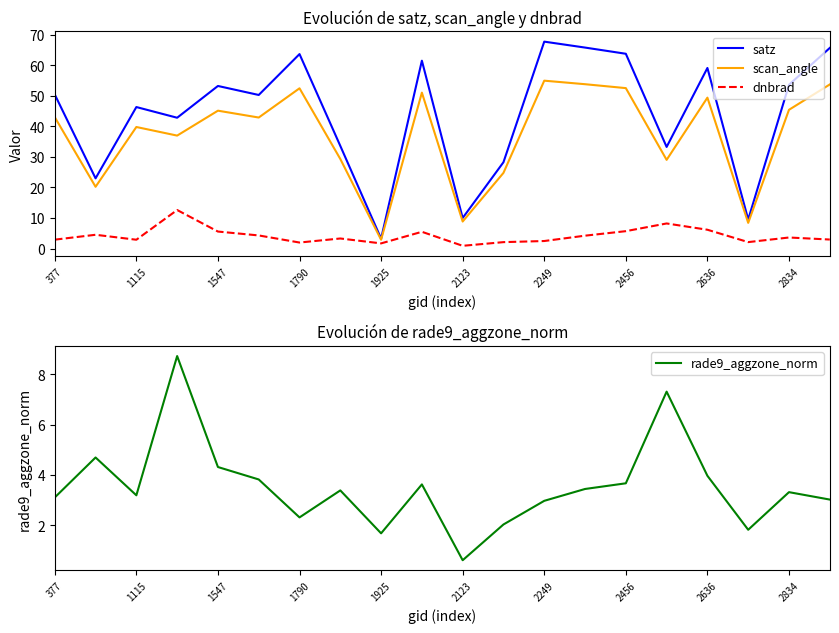

What is the sum of all satz values?

885.5